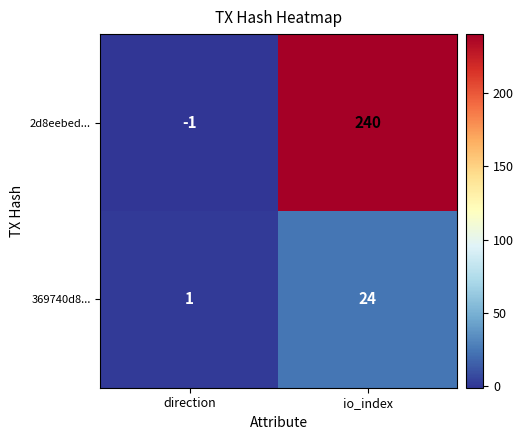

Which category has the lowest value in the 2d8eebed... series?

direction